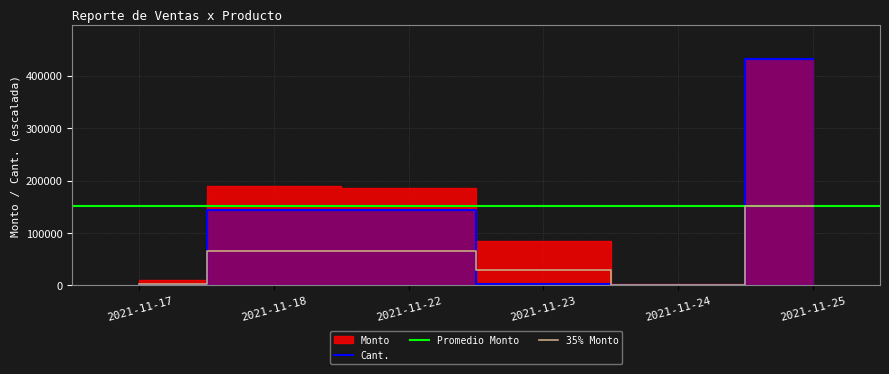

What is the highest value of the 35% Monto series?

151272.8